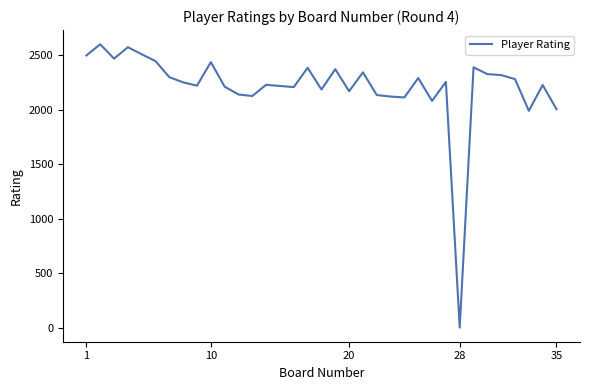

What is the difference between the maximum and minimum values?

2600